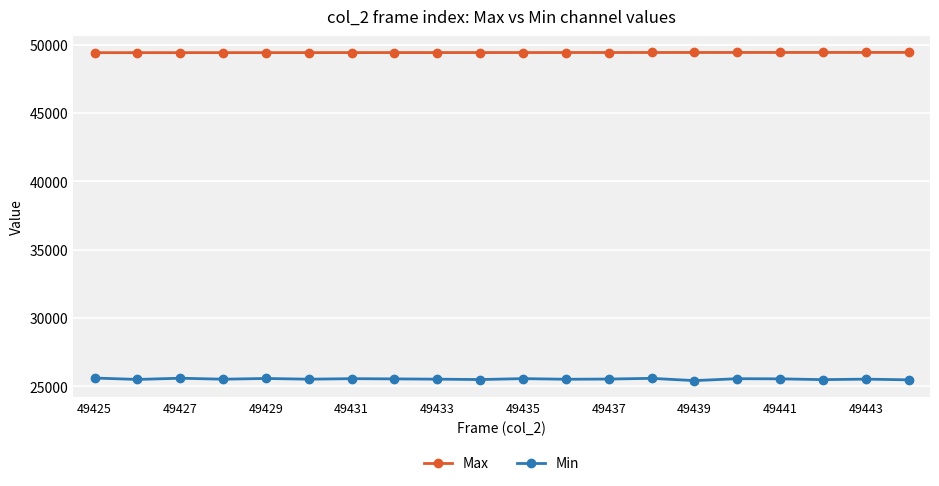

True or false: Max and Min cross at least once.

False